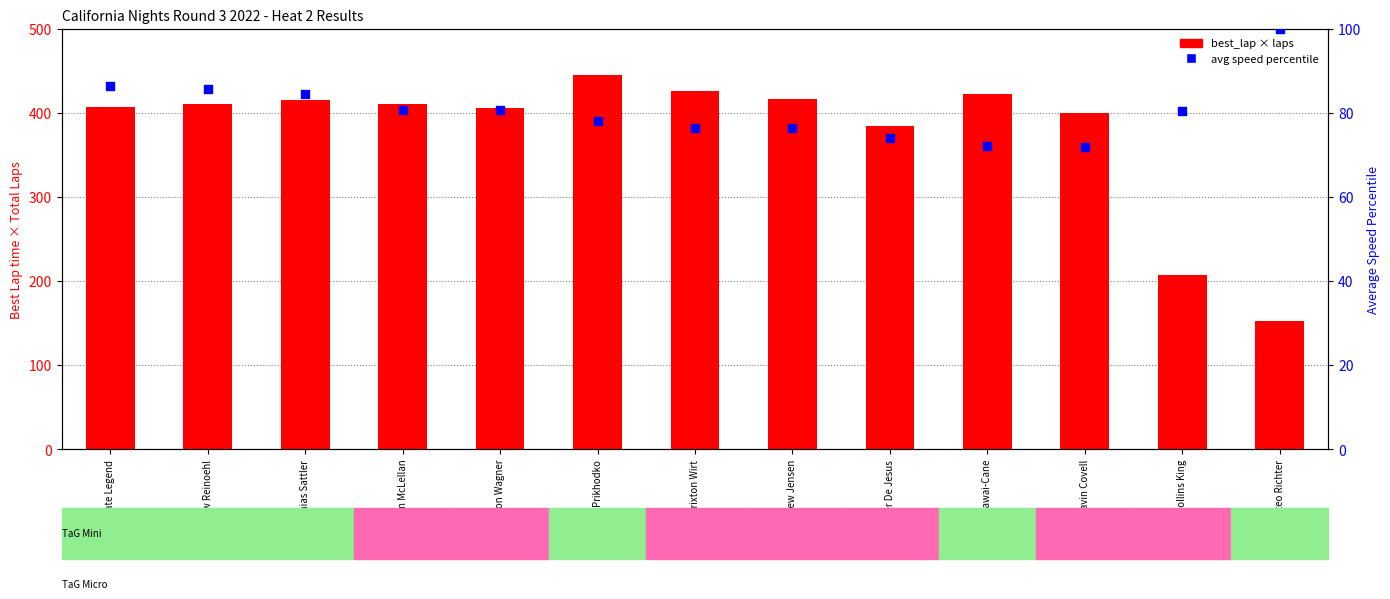

Which series has the widest spread of Y values?

total time proxy (best_lap × laps)